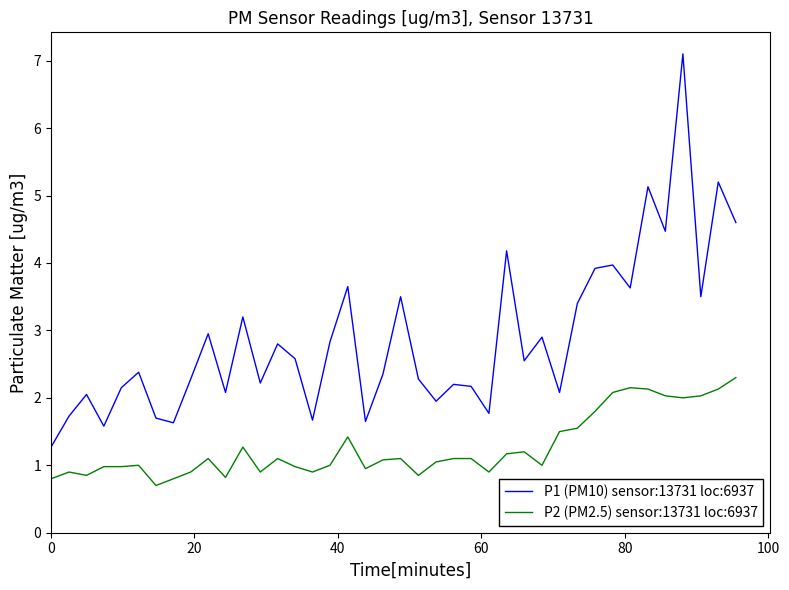

What is the minimum value for P2 (PM2.5) sensor:13731 loc:6937?

0.7